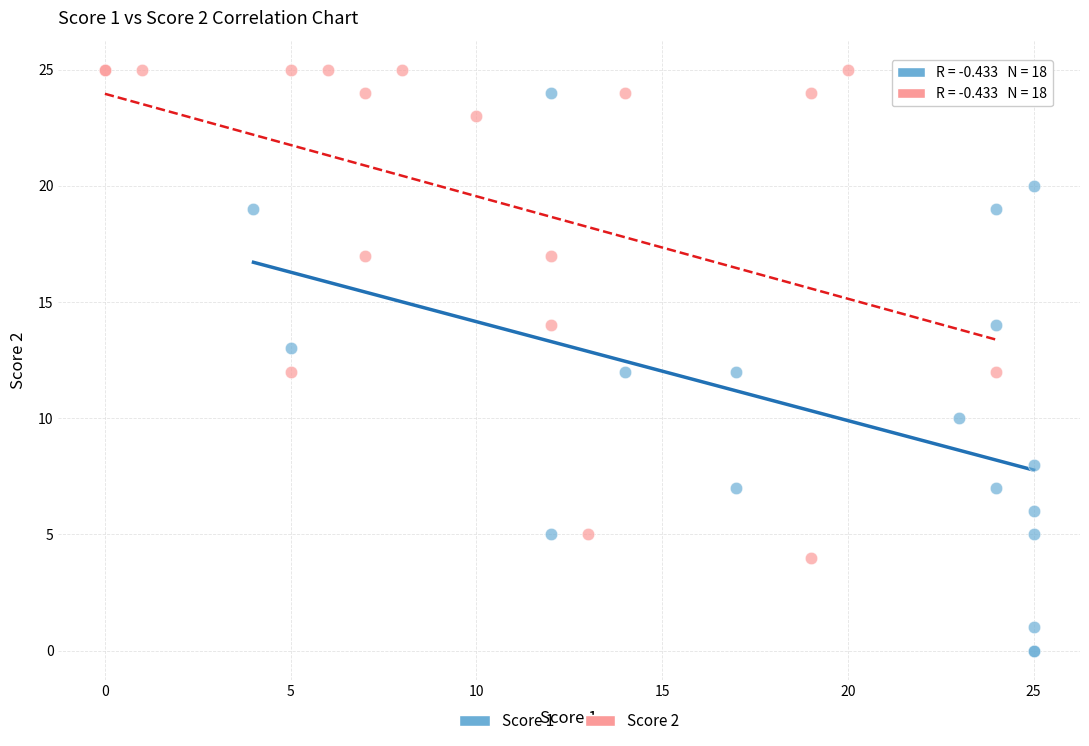

What are all the series names shown in the legend?

Score 1, Score 2